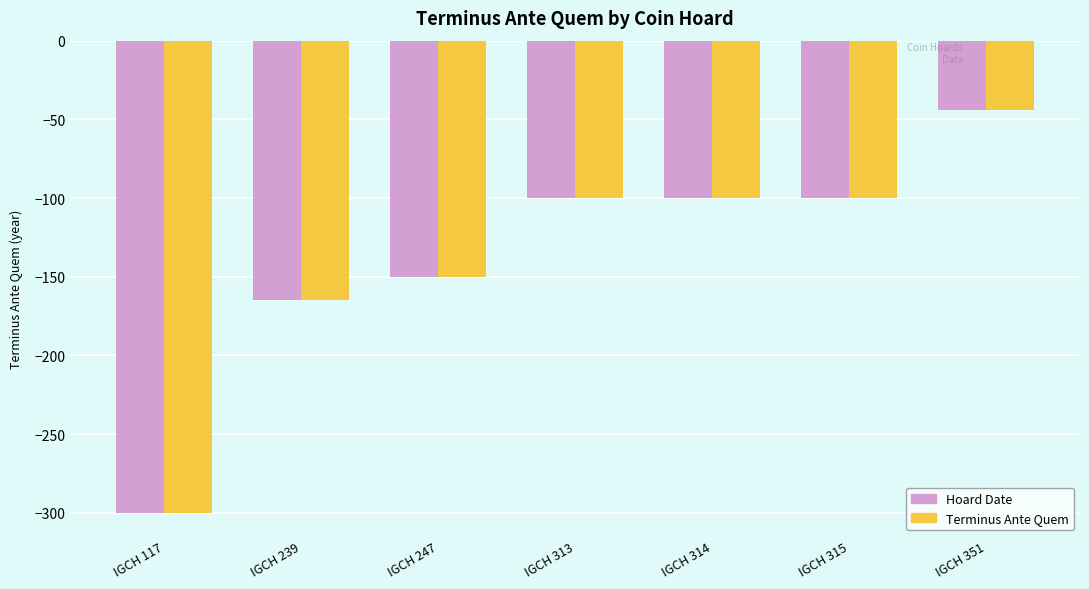

Where is Terminus Ante Quem nearest to the value -172?

IGCH 239